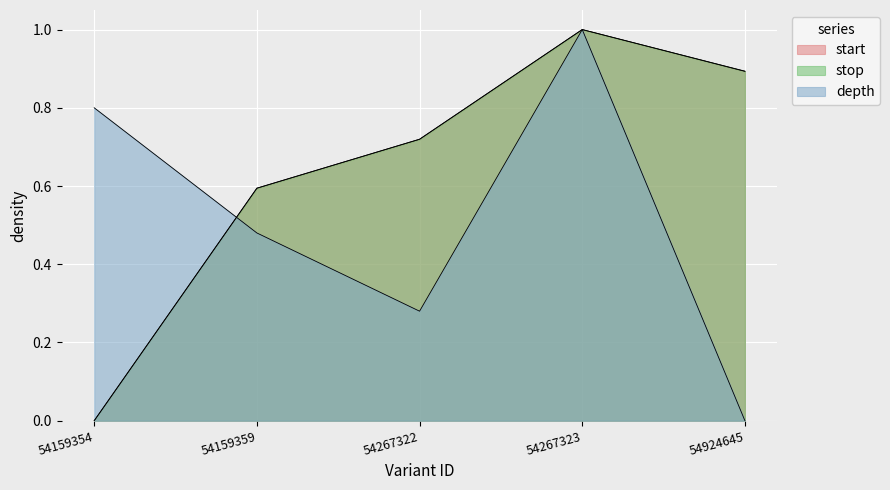

What is the average value of the start series?

0.6